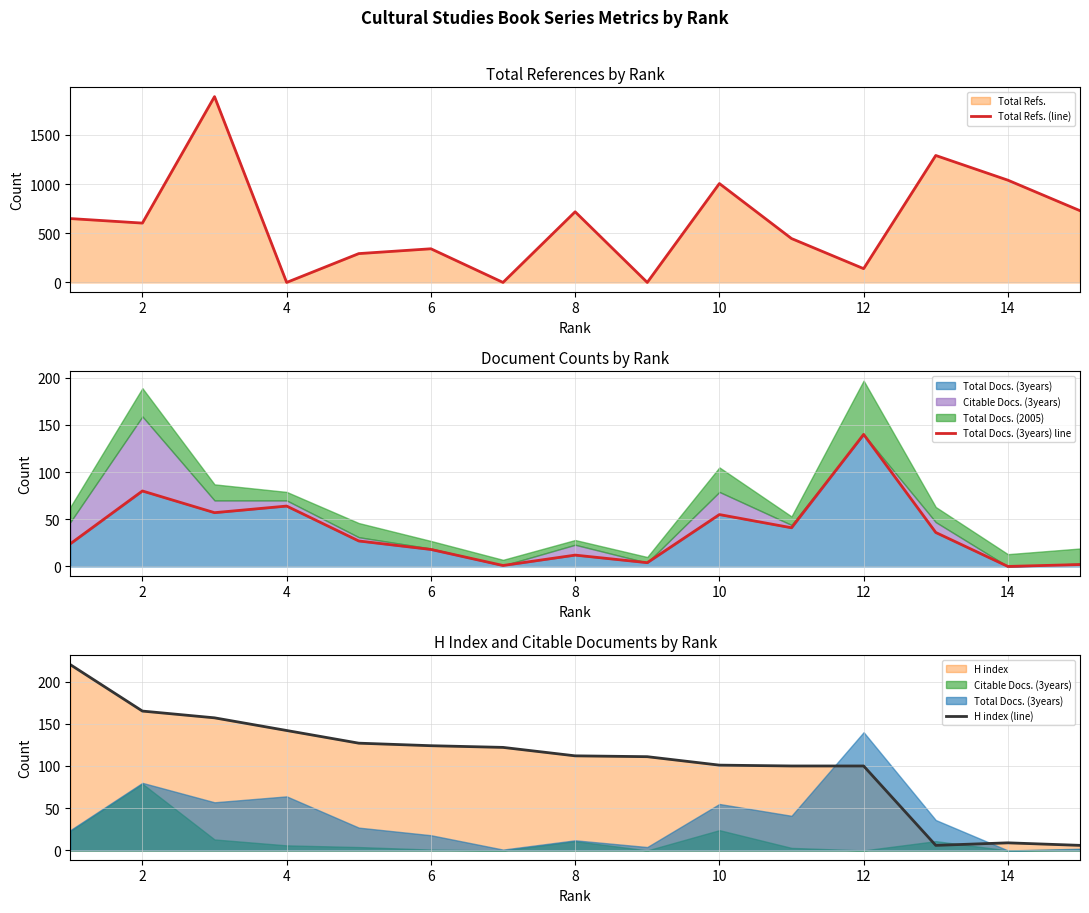

Is it true that H index (line) equals 101 at 10?

True